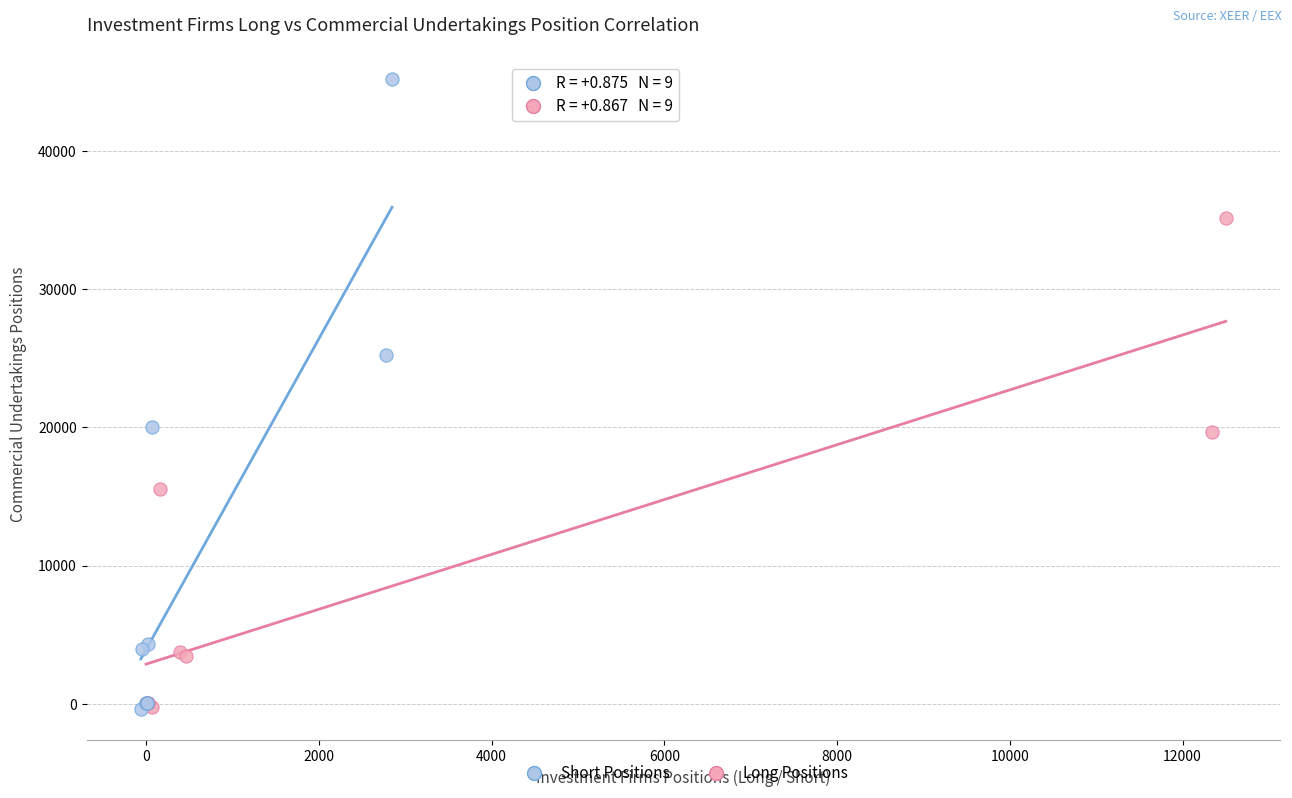

What are all the series names shown in the legend?

Short Positions, Long Positions